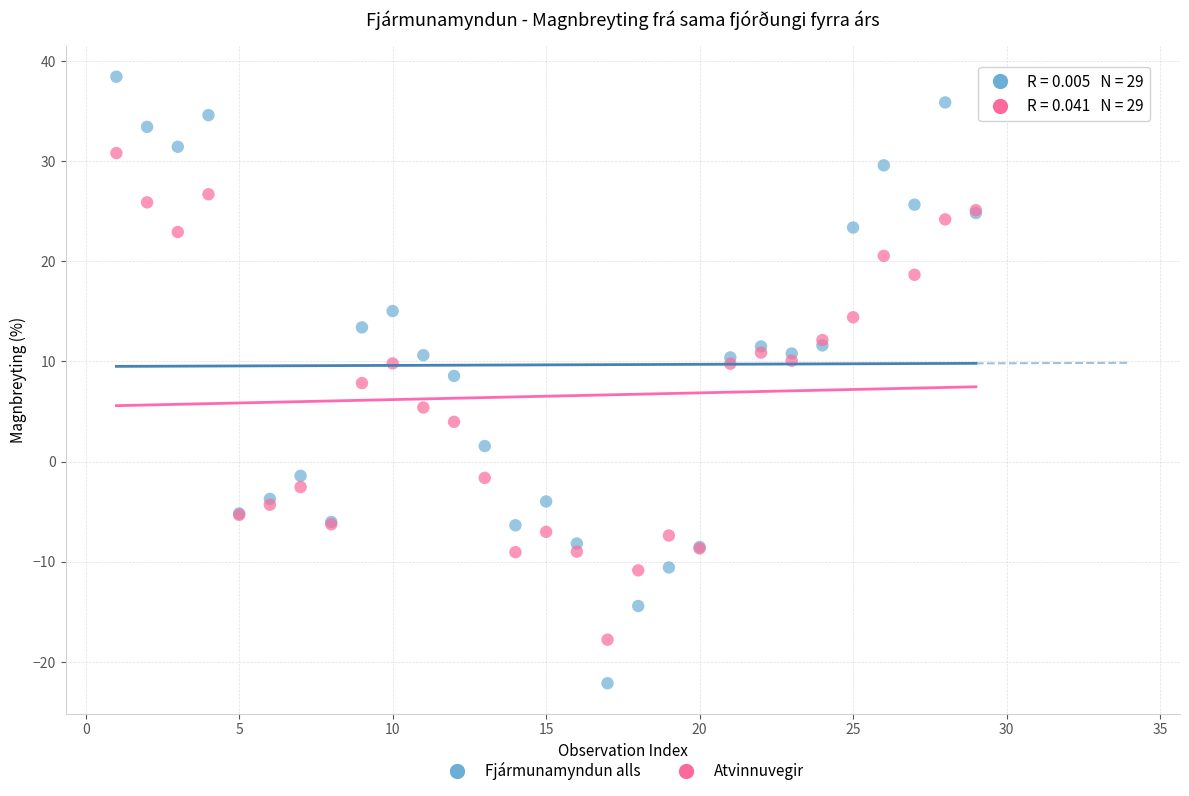

Which series contains the highest Y value?

Fjármunamyndun alls